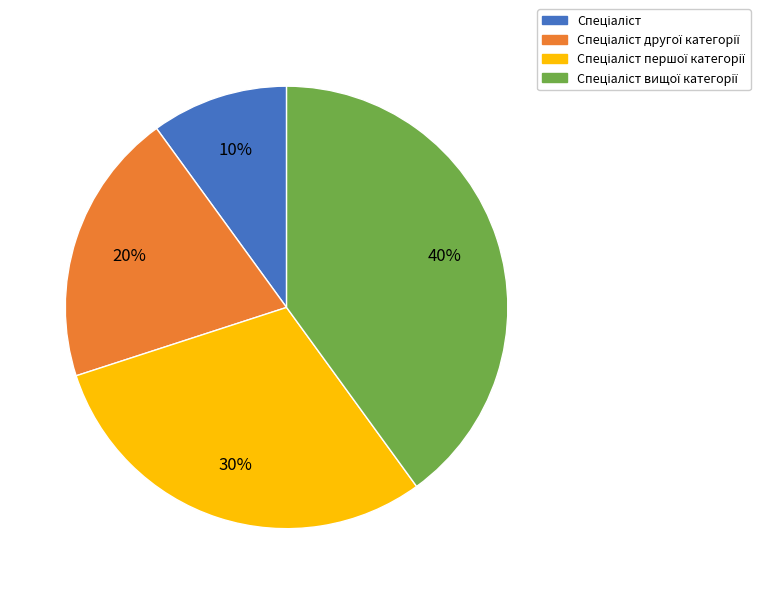

Is there any slice that represents more than half of the pie?

No